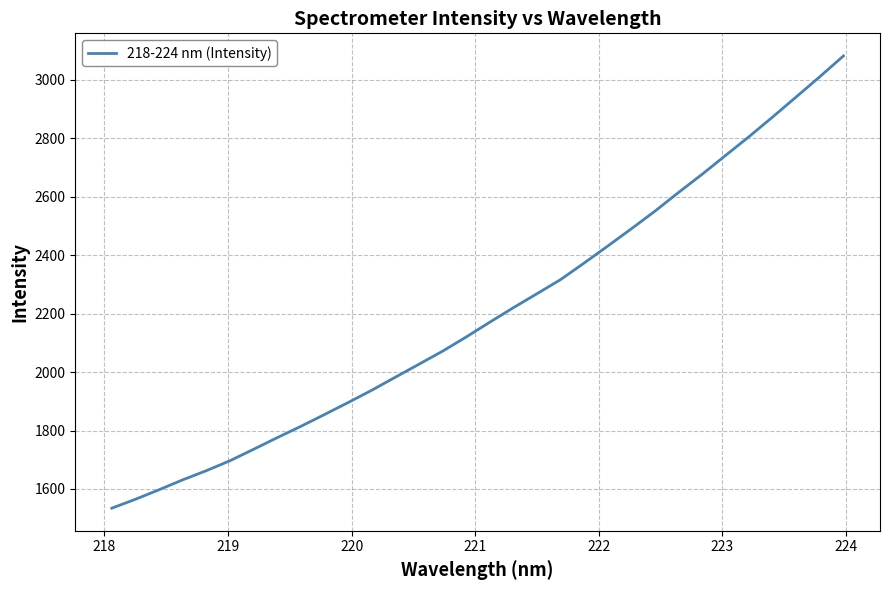

What is the maximum value shown in the chart?

3082.0